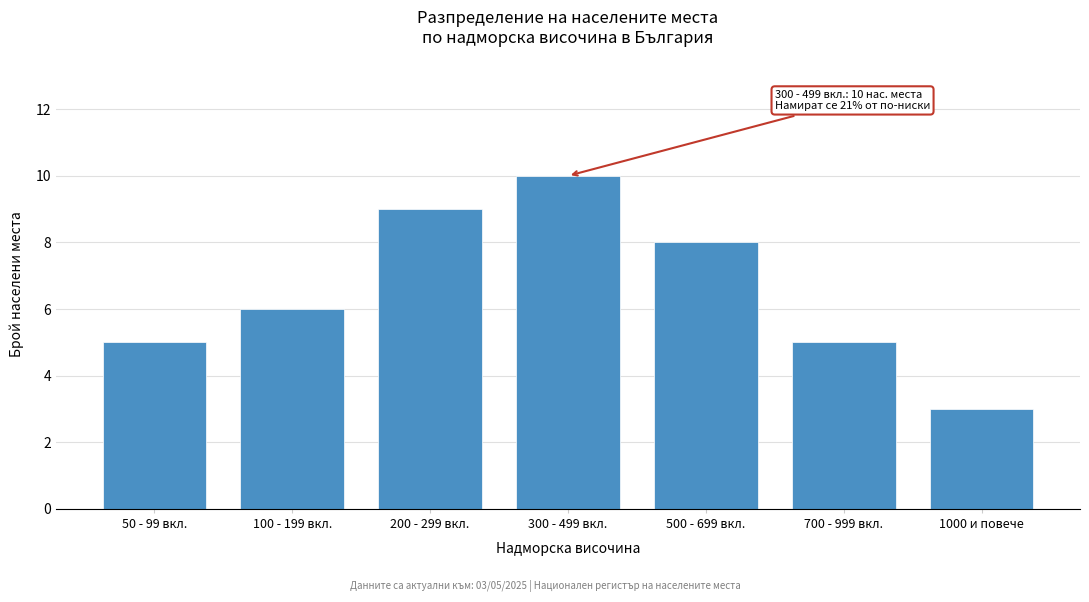

Reading right to left, extract all data points from this chart.

3	5	8	10	9	6	5